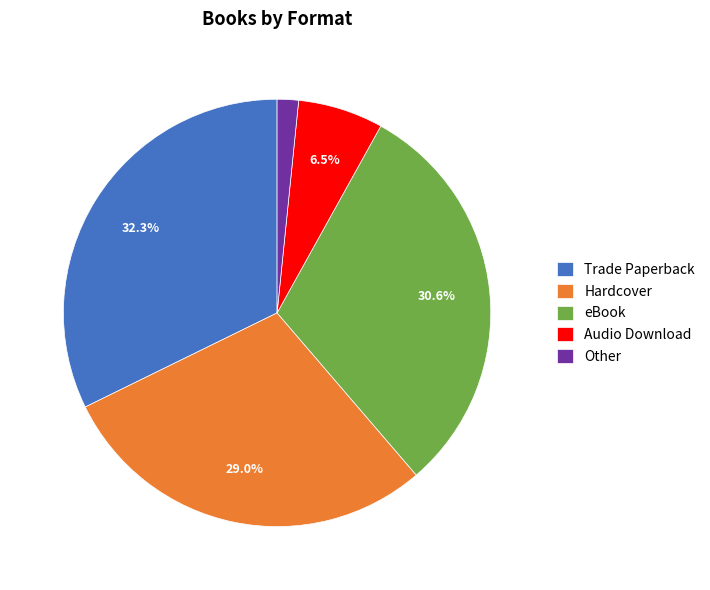

Which slice is the largest?

Trade Paperback